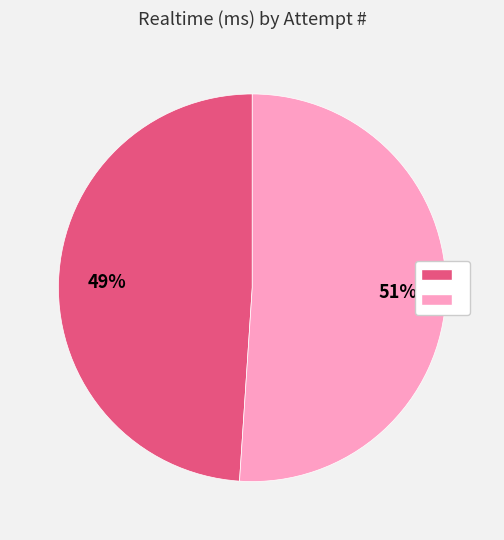

To the nearest percent, what is the difference between the largest and smallest slice percentages?

2%